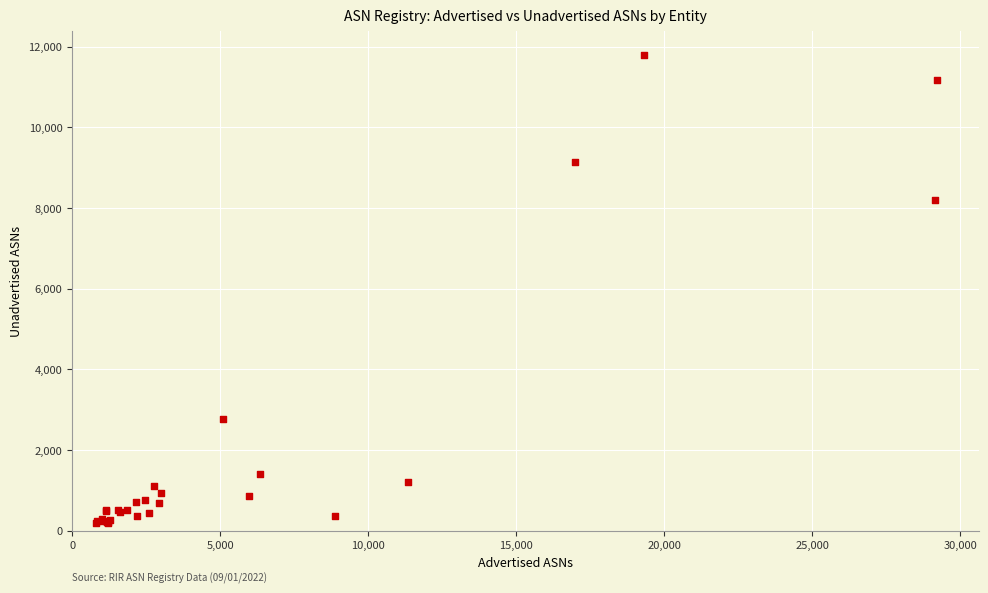

What Y value in the scatter plot is closest to 5995?

8206